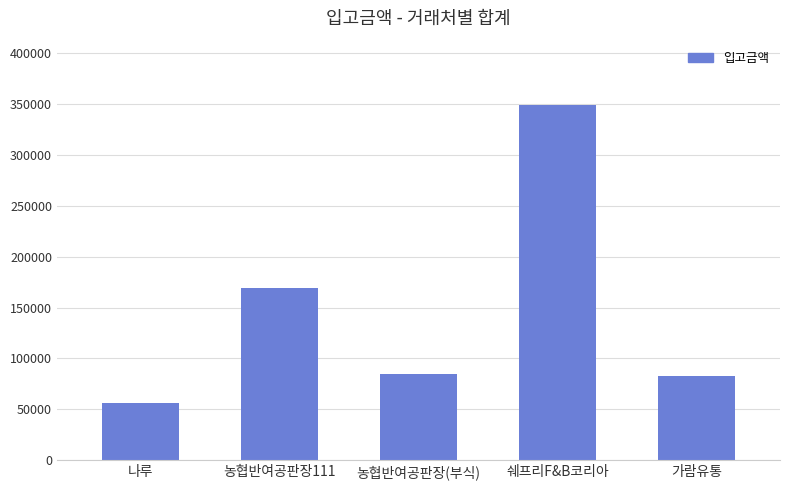

Does the chart contain stacked bars?

No